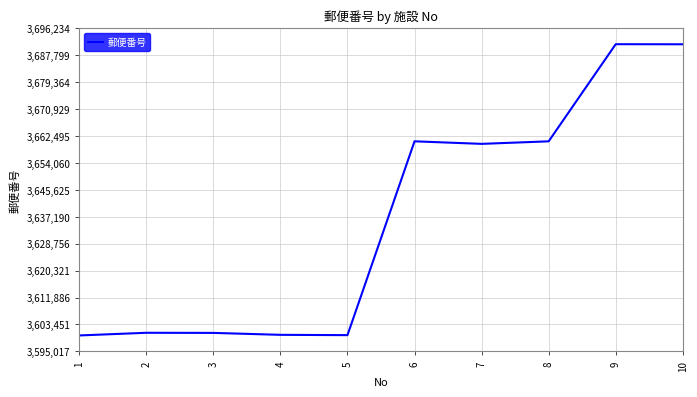

What is the difference between the maximum and minimum values?

91217